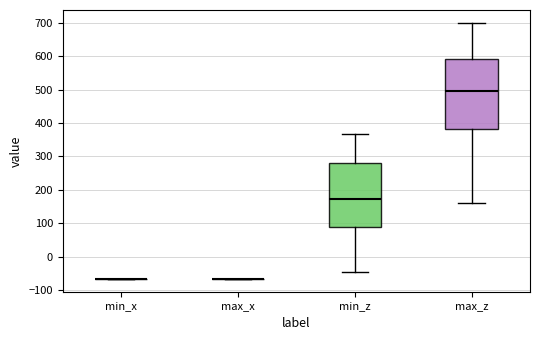

Reading left to right, transcribe this box plot: for each box, give where its median line is, the range the box spans, and where its two whiskers end, as read against the y-axis. The values are not printed on the chart, so give them approximately, as read against the axis.

min_x: box collapsed to a line at -70, whiskers -70 to -70
max_x: box collapsed to a line at -70, whiskers -70 to -70
min_z: median 170, box 90 to 280, whiskers -40 to 370
max_z: median 500, box 380 to 590, whiskers 160 to 700